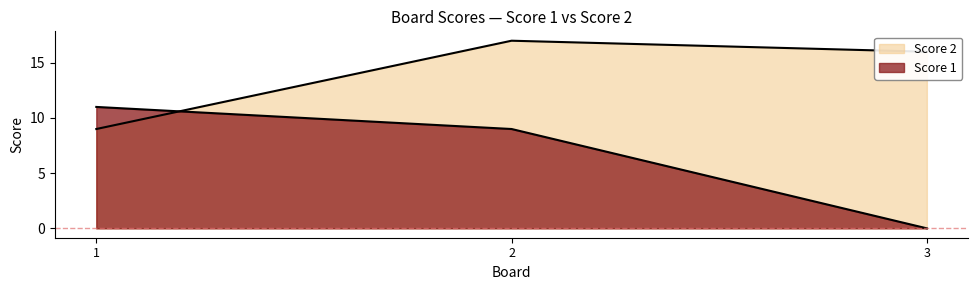

How many data points does each series have?

3